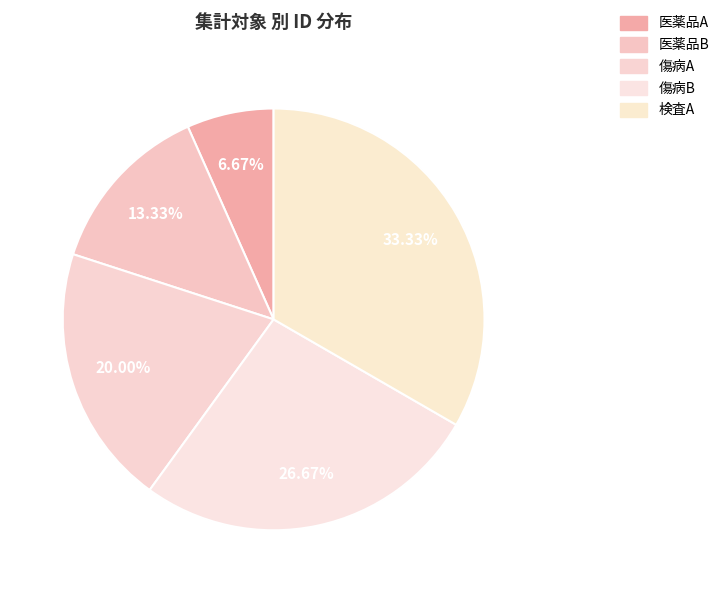

Which category has the smallest portion of the pie?

医薬品A